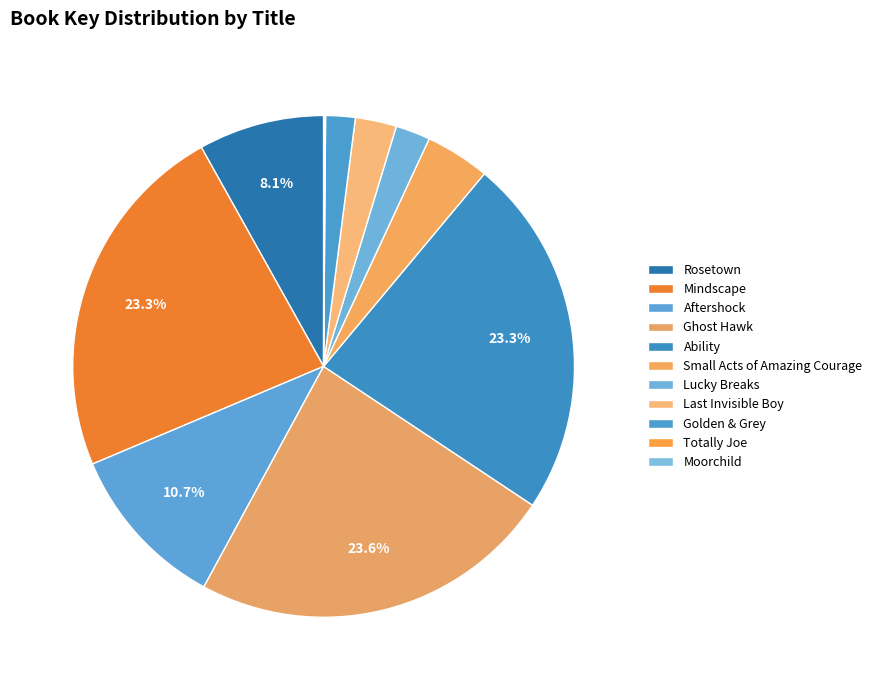

To the nearest percent, what is the difference between the largest and smallest slice percentages?

24%